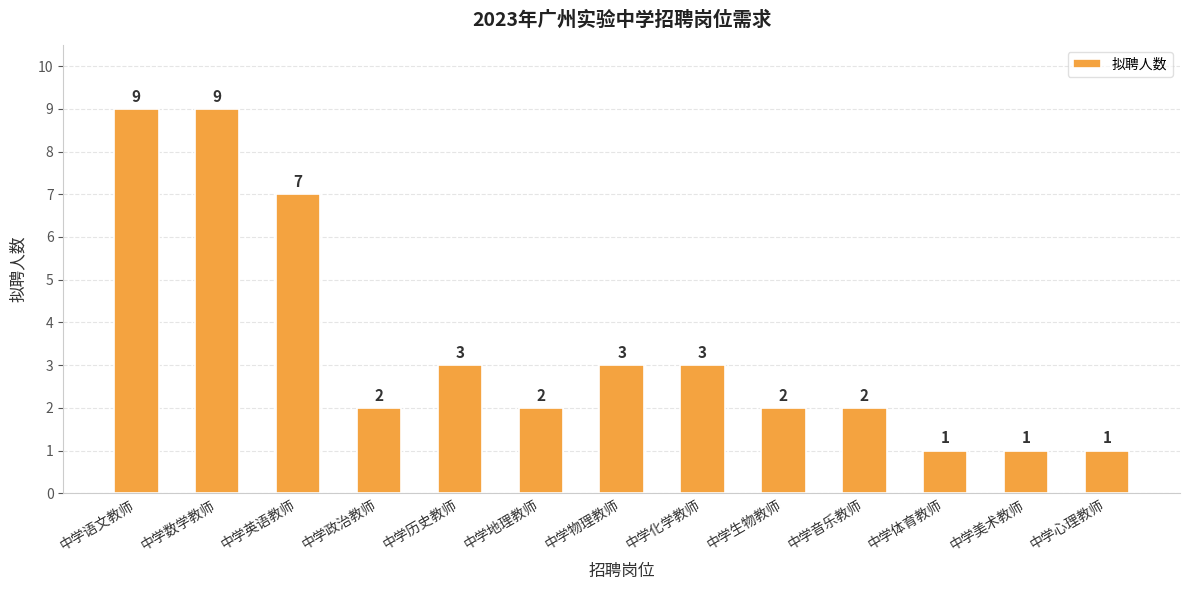

Is it true that the value at 中学地理教师 is 2?

True